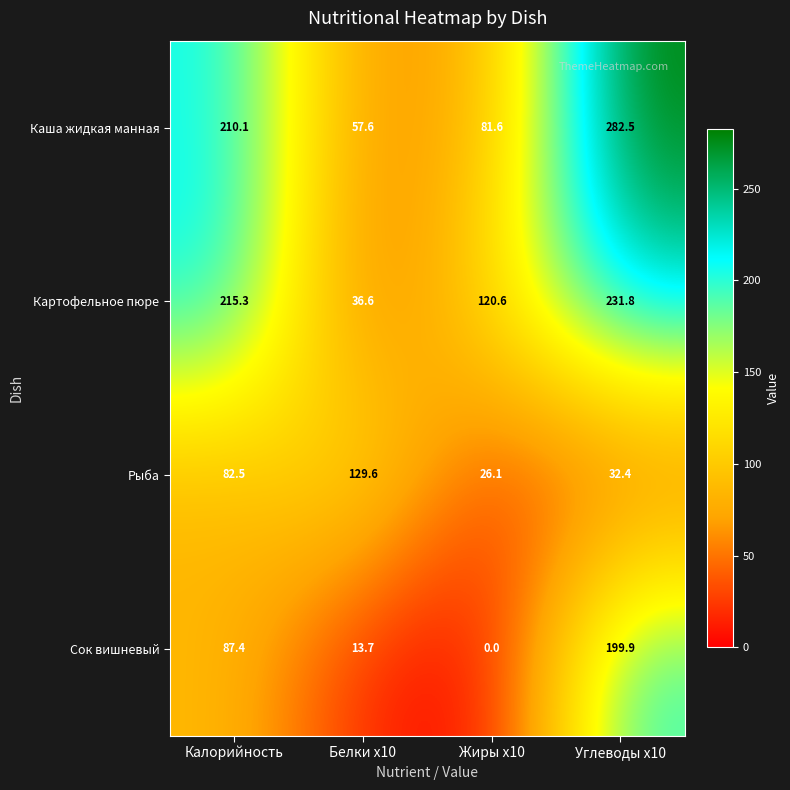

What is the difference between the maximum and minimum values in the Рыба series?

103.5